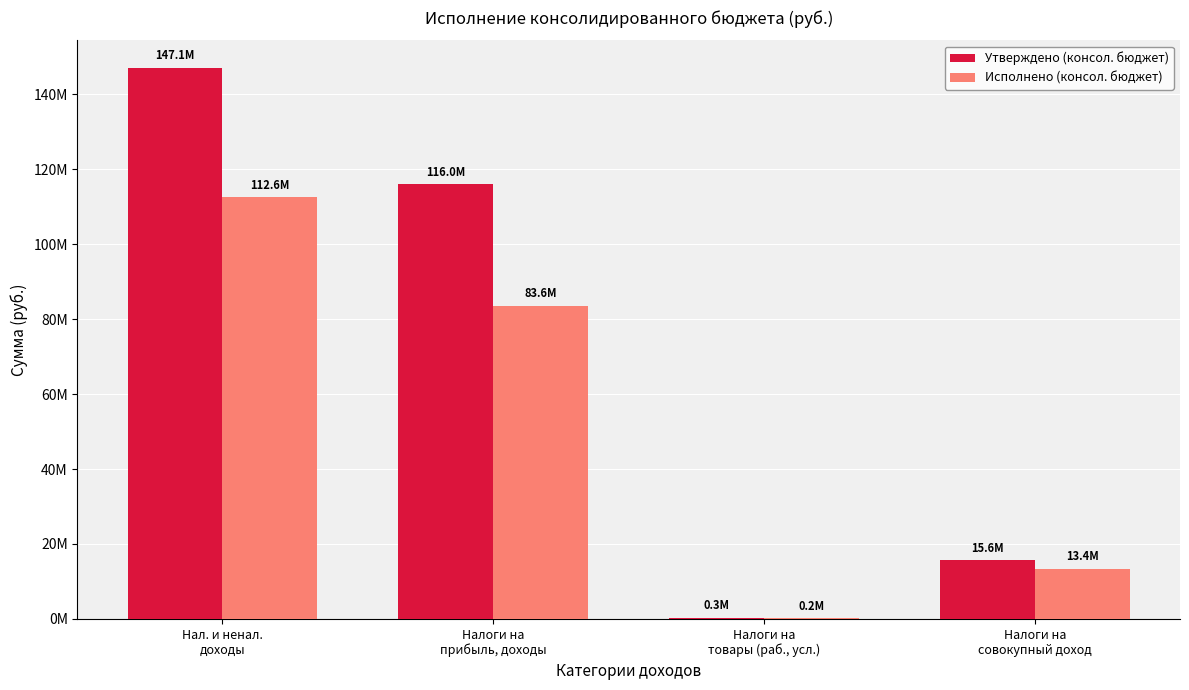

What is the difference between the maximum and minimum values in the Исполнено (консол. бюджет) series?

112356979.5